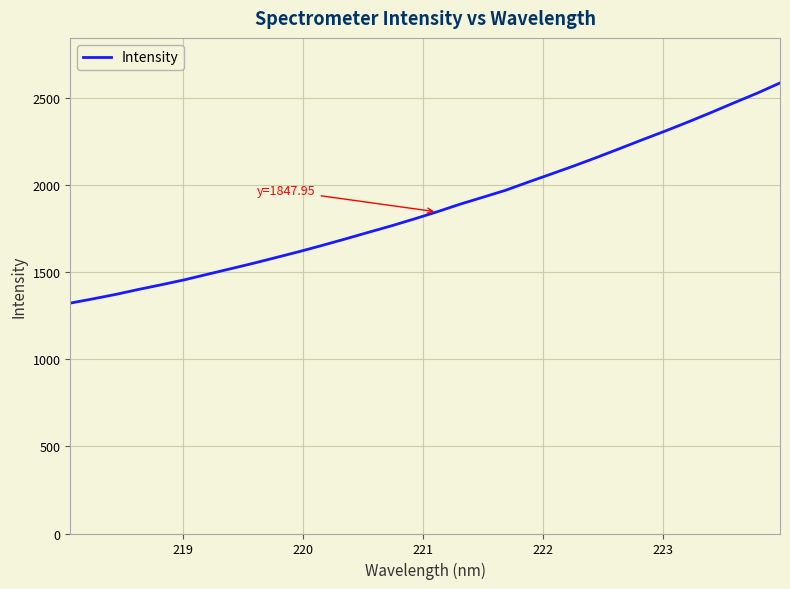

What is the minimum value shown in the chart?

1323.8